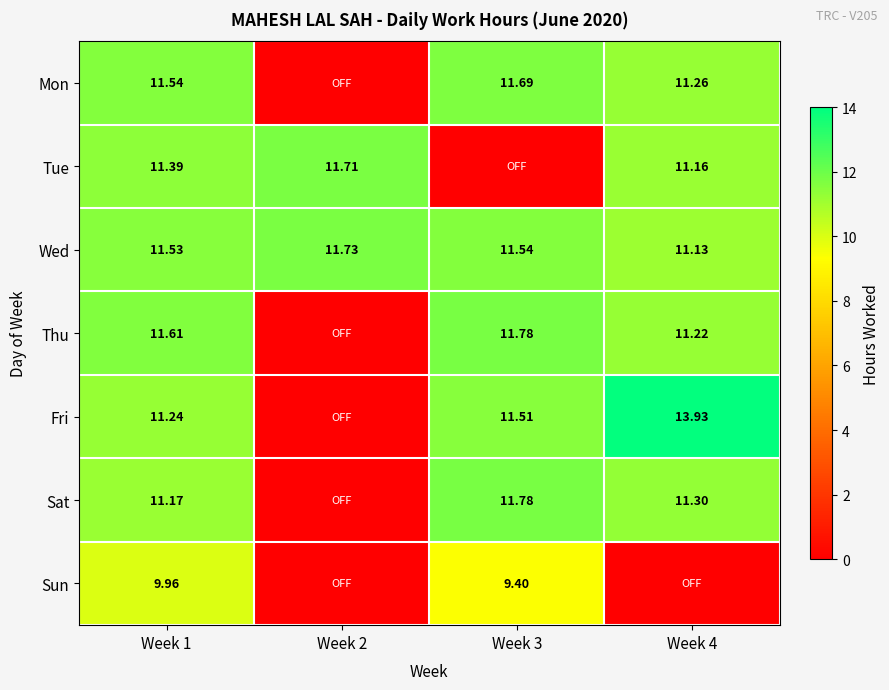

At Week 1, list the series in order from largest to smallest.

Thu, Mon, Wed, Tue, Fri, Sat, Sun